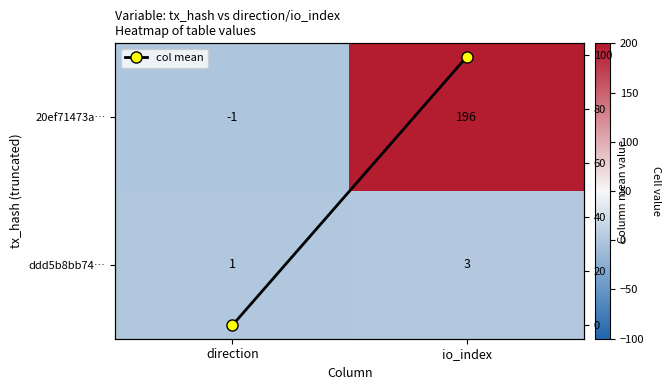

At which category is the sum across all series the highest?

io_index